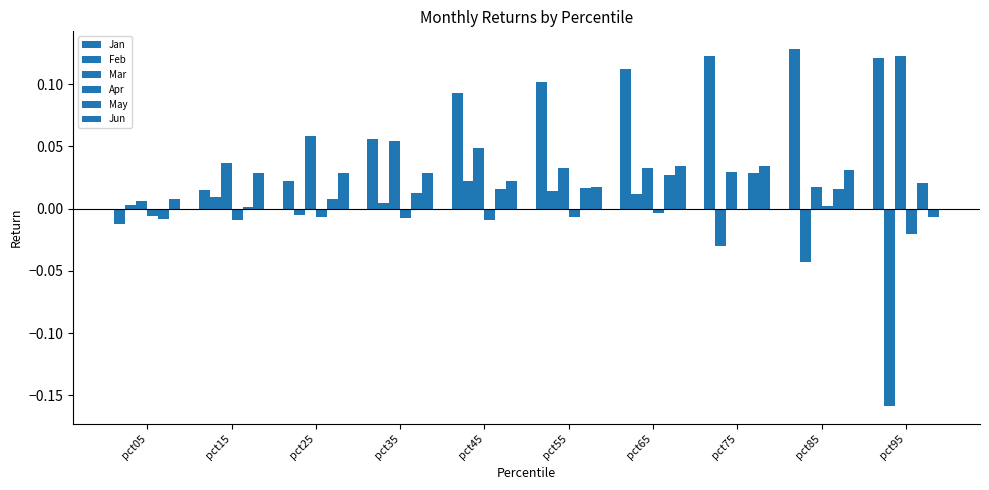

At how many categories does at least one series exceed 0?

10